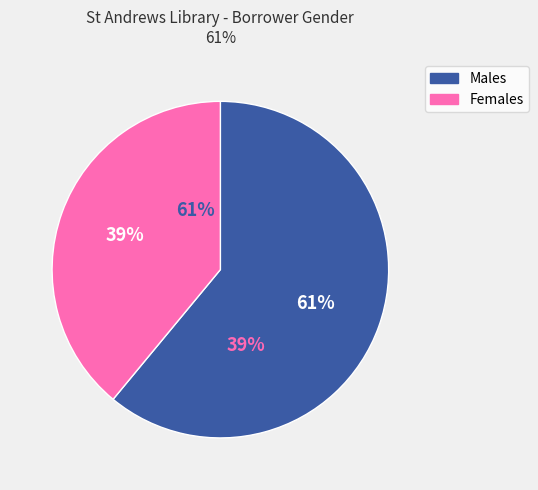

Between Female and Male, which is larger?

Male